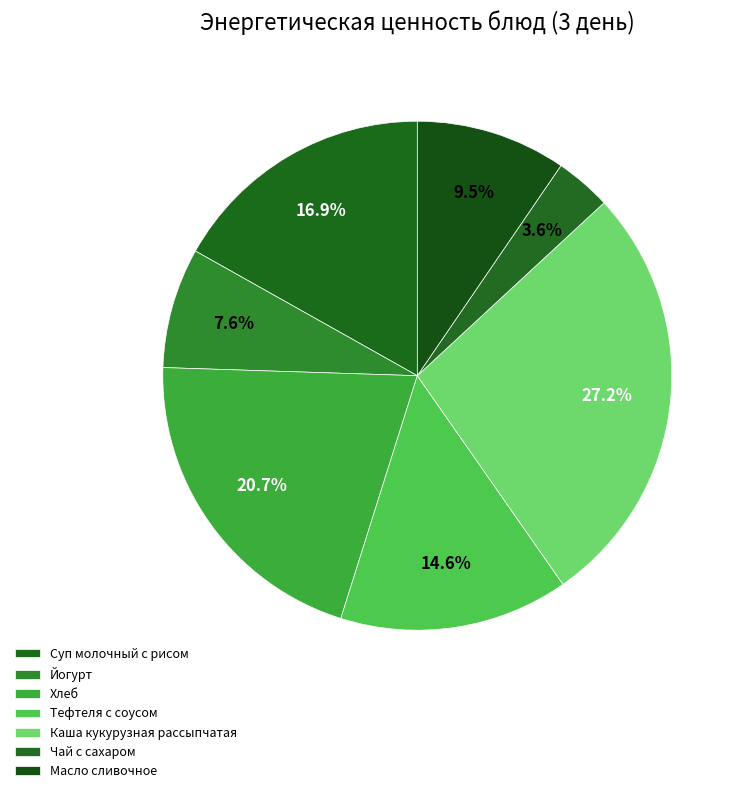

How many slices are in this pie chart?

7